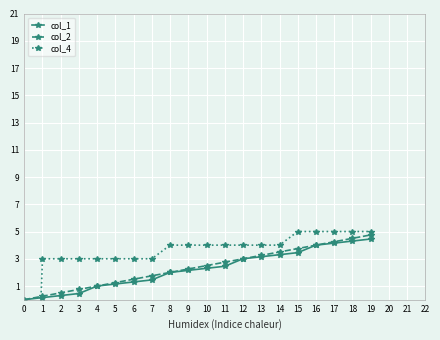

Is it true that col_4 equals 1.3 at 12?

False